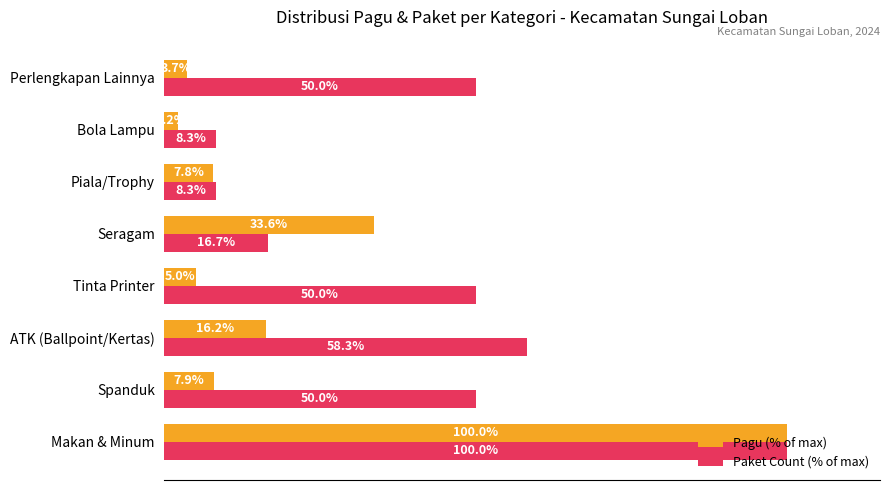

Which series has the largest range (max minus min)?

Pagu (% of max)